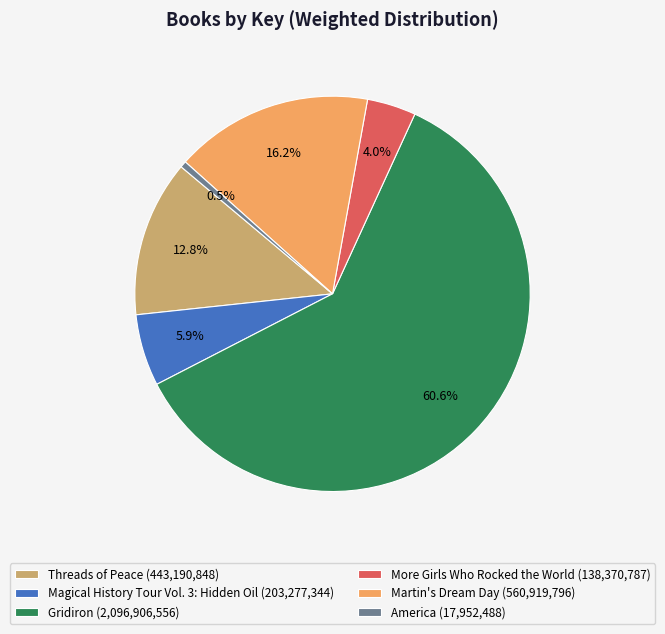

The Threads of Peace slice represents 5% of the pie. True or false?

False